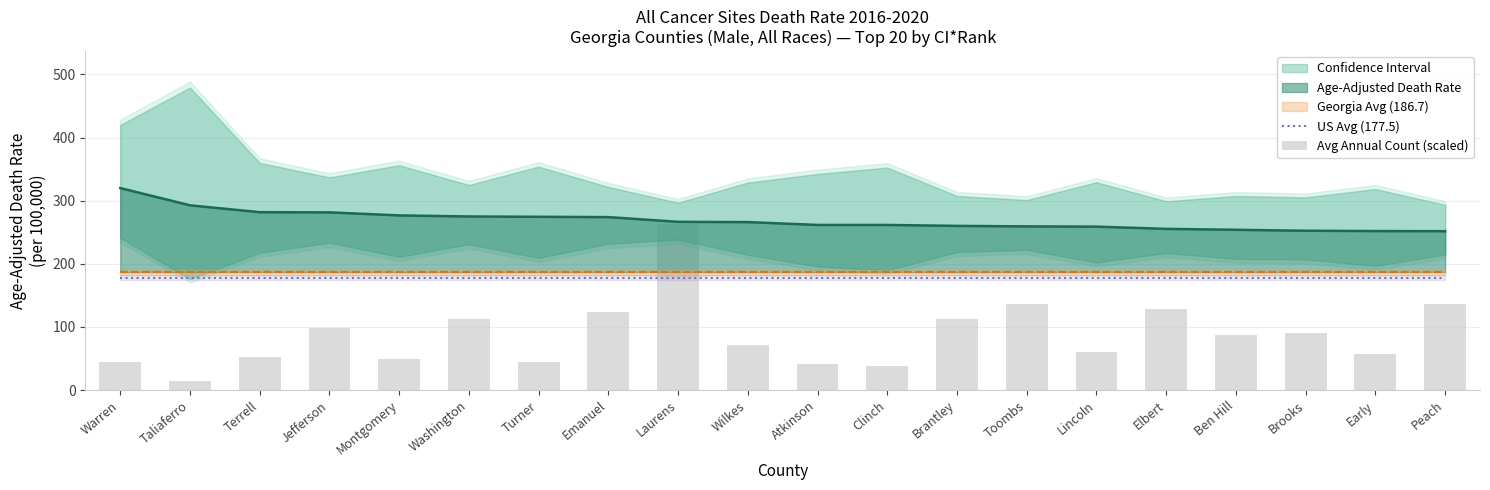

True or false: Age-Adjusted Death Rate and US Avg (177.5) intersect in this chart.

False